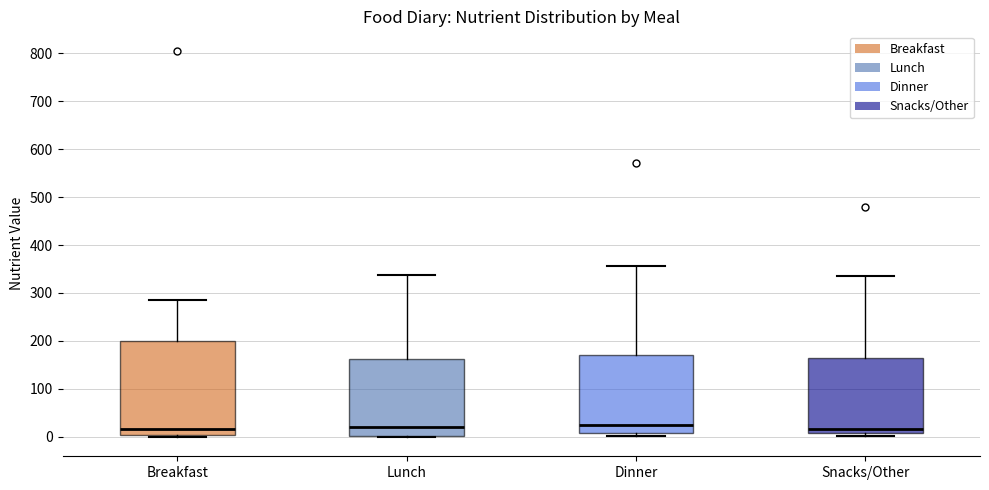

Reading left to right, transcribe this box plot: for each box, give where its median line is, the range the box spans, and where its two whiskers end, as read against the y-axis. The values are not printed on the chart, so give them approximately, as read against the axis.

Breakfast: median 20, box 0 to 200, whiskers 0 (just below the box's lower edge) to 290
Lunch: median 20, box 0 to 160, whiskers 0 to 340
Dinner: median 30, box 10 to 170, whiskers 0 to 360
Snacks/Other: median 20, box 10 to 160, whiskers 0 to 340